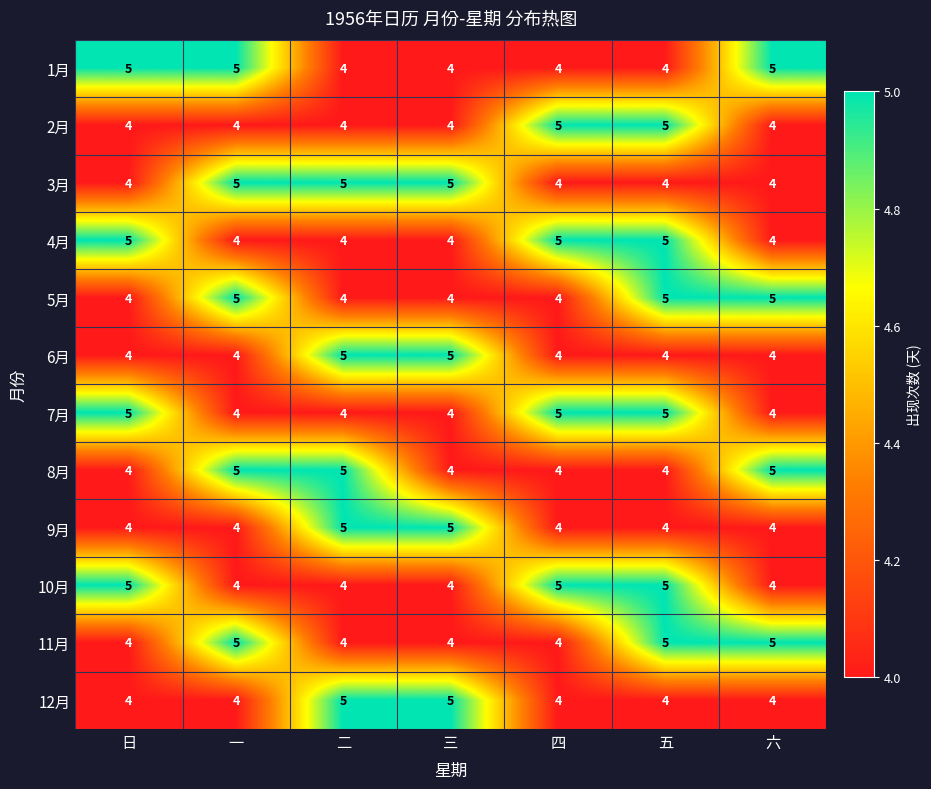

The 9月 series shows 5 at 三. True or false?

True